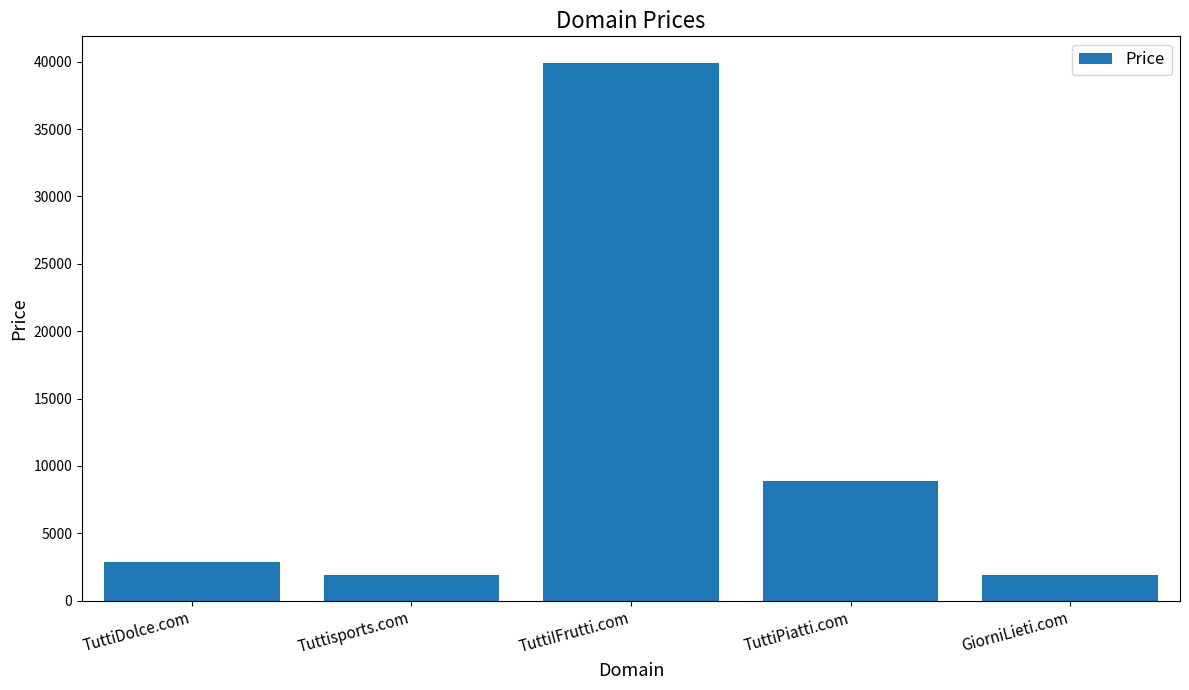

Approximately how many times larger is the value at TuttiDolce.com compared to TuttiIFrutti.com?

0.1